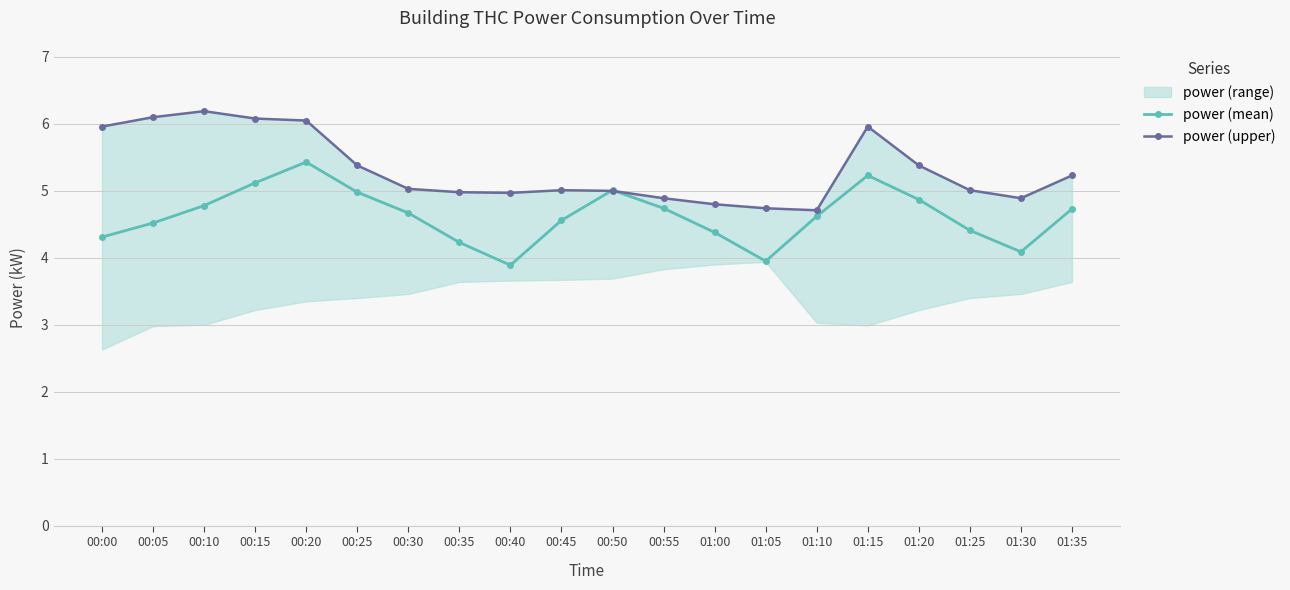

What is the smallest value displayed?

3.9